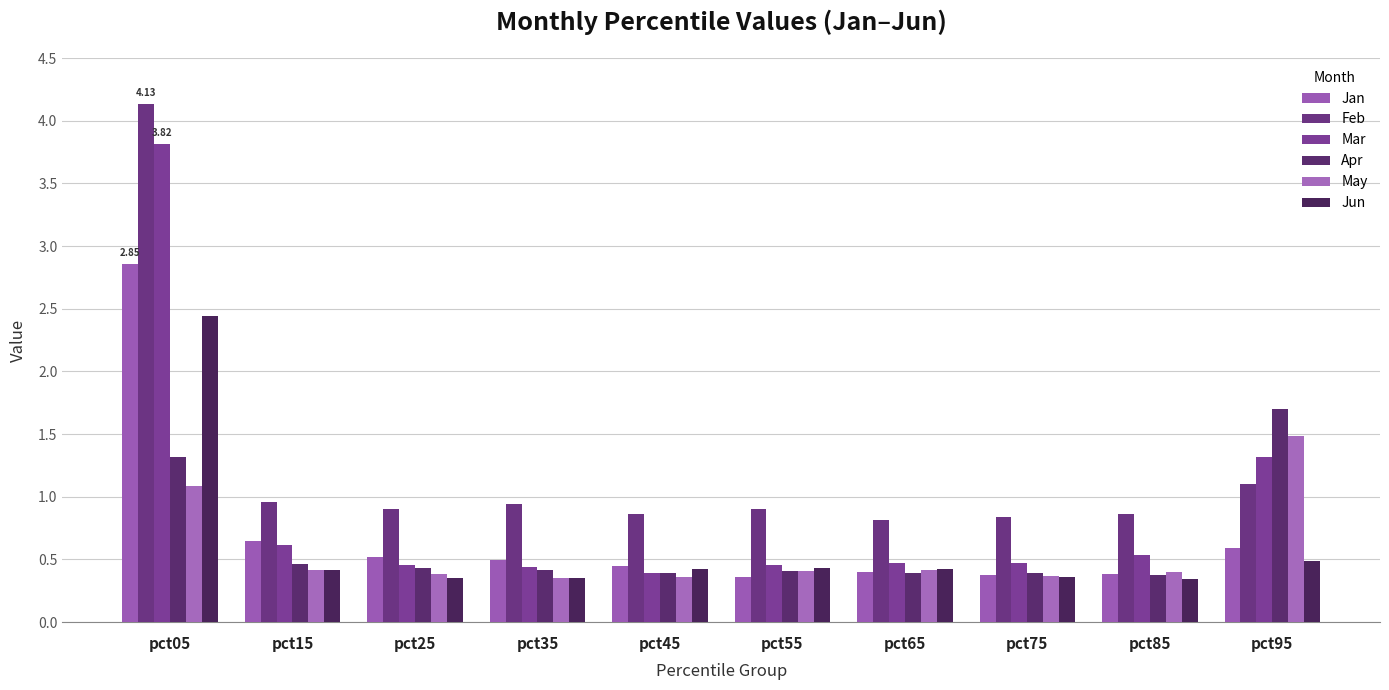

Which category has the highest value across all series?

pct05